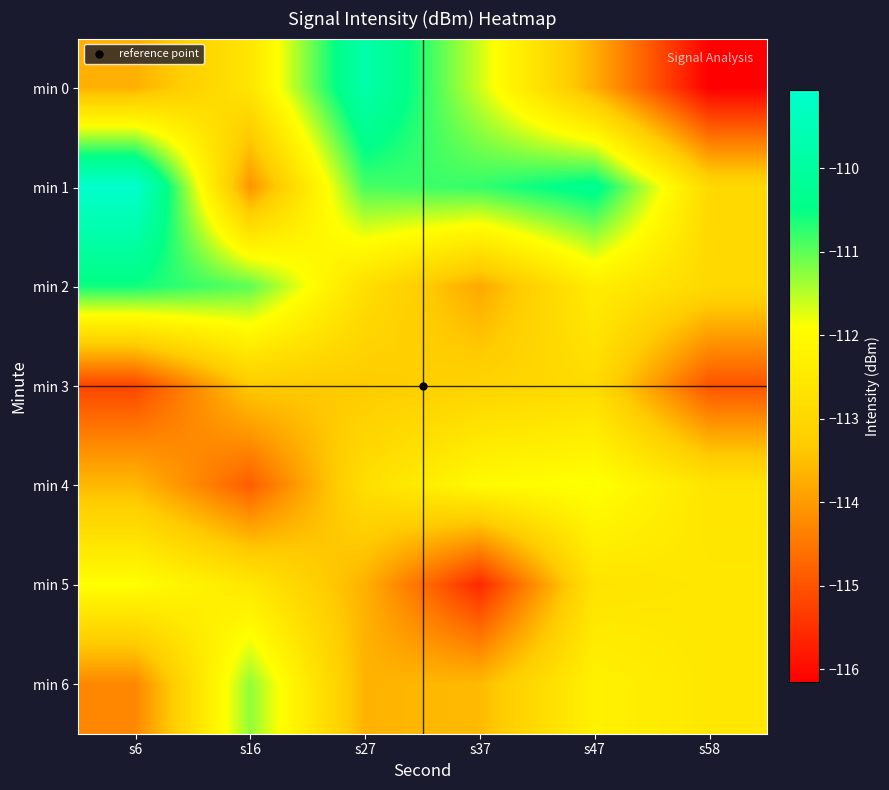

Reading left to right, list all the values displayed in this chart.

min 0: s6=-113.7	s16=-112.6	s27=-109.8	s37=-111.6	s47=-113.7	s58=-116.2
min 1: s6=-109.1	s16=-114.1	s27=-110.9	s37=-110.8	s47=-110.3	s58=-113.0
min 2: s6=-110.6	s16=-111.0	s27=-112.8	s37=-113.8	s47=-112.4	s58=-113.0
min 3: s6=-115.2	s16=-113.3	s27=-113.3	s37=-113.1	s47=-112.9	s58=-115.0
min 4: s6=-113.6	s16=-114.8	s27=-112.8	s37=-112.0	s47=-111.9	s58=-112.6
min 5: s6=-111.9	s16=-112.5	s27=-113.7	s37=-115.6	s47=-112.7	s58=-112.5
min 6: s6=-114.3	s16=-111.3	s27=-113.7	s37=-113.5	s47=-112.3	s58=-112.5